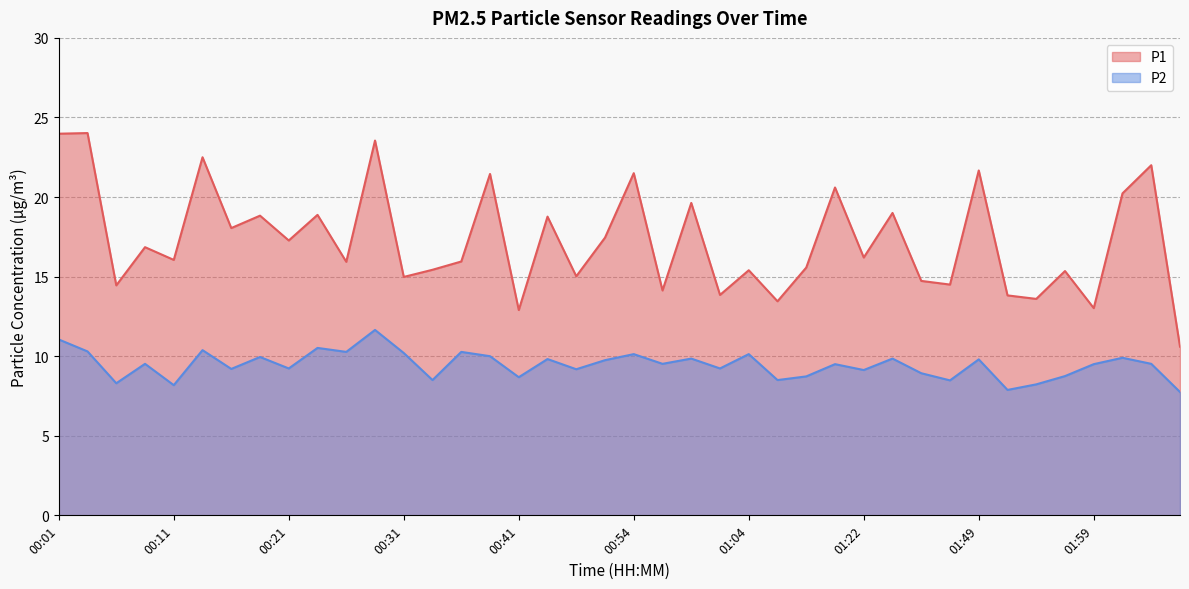

Rank the series by their maximum value, from lowest to highest.

P2, P1